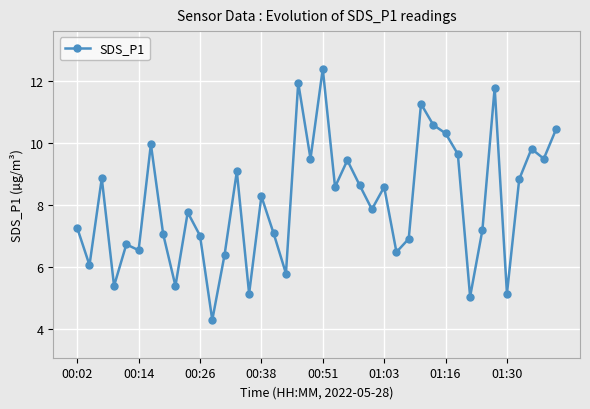

What is the value of the 35th point from the left?

11.8